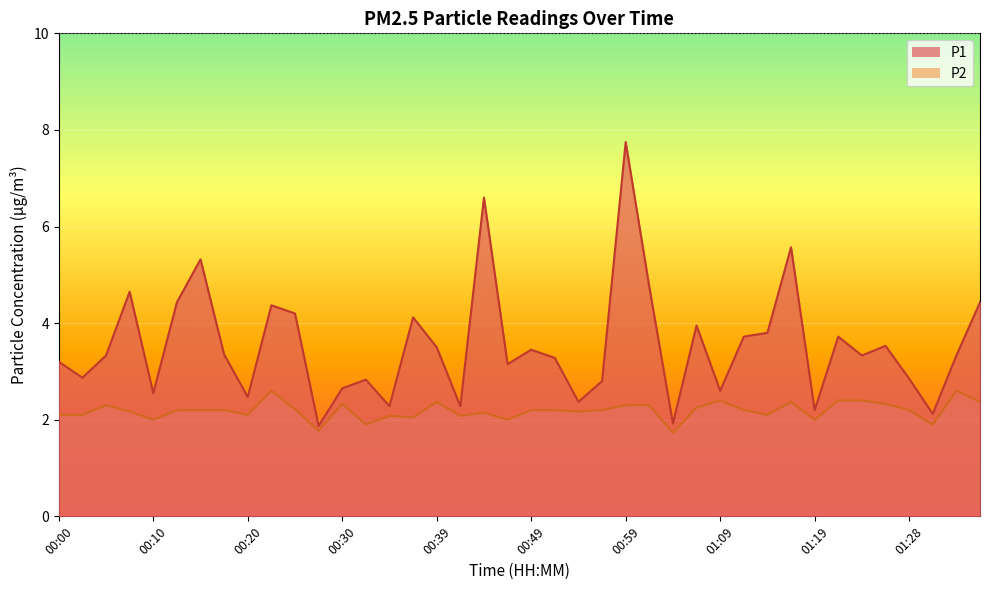

How many interior local valleys does the P1 series have?

13